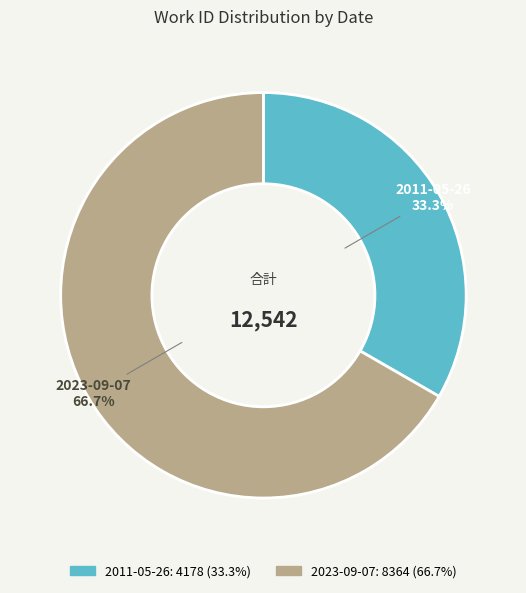

To the nearest percent, what percentage of the pie is 2011-05-26?

33%